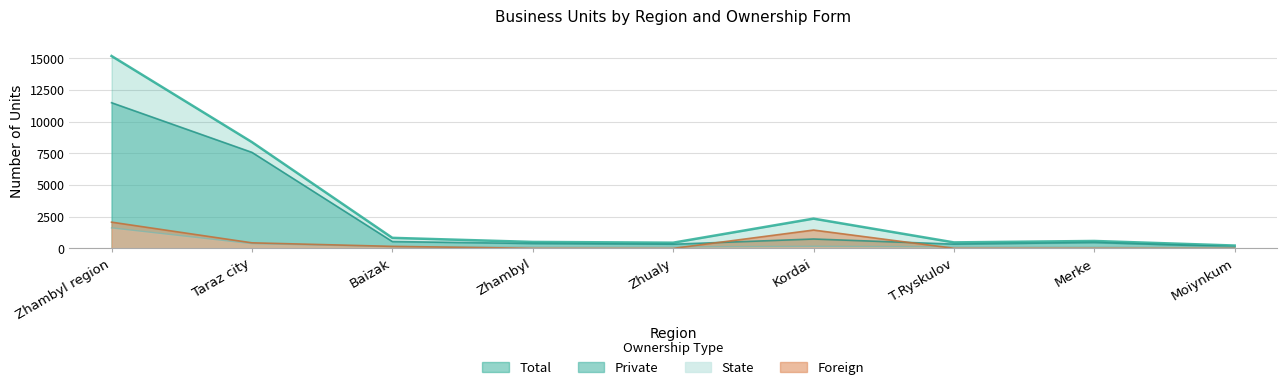

Which series has the largest range (max minus min)?

Total